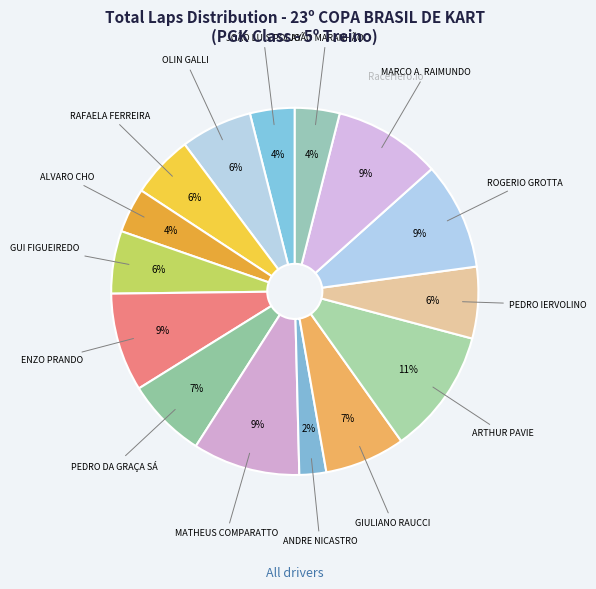

To the nearest percent, what is the difference between the largest and smallest slice percentages?

9%